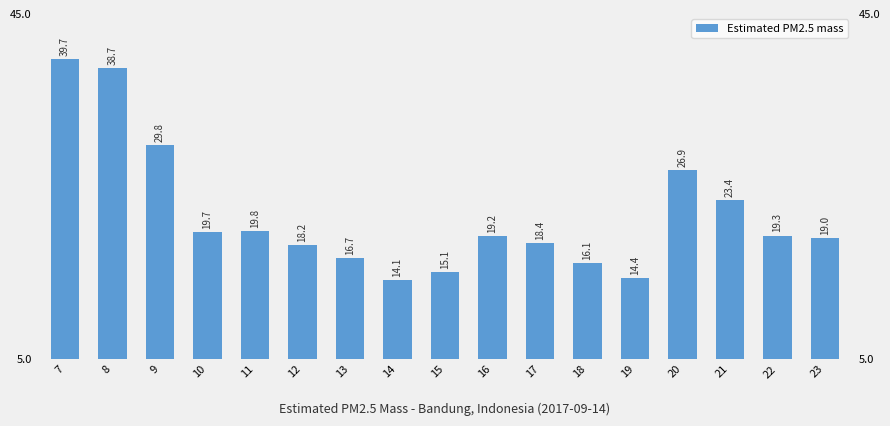

What is the sum of all values?

368.5